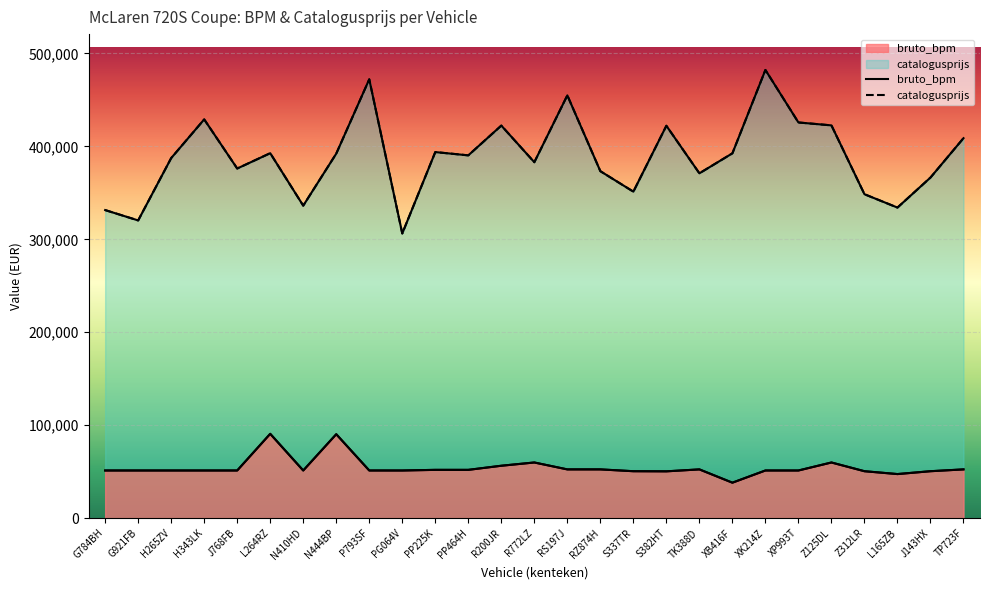

Reading right to left, list all the values displayed in this chart.

bruto_bpm: 52439	50482	47407	50482	59869	51258	51258	38143	52439	50348	50481	52439	52439	59869	56366	51940	51940	51249	51258	90297	51256	90726	51258	51258	51258	51258	51258
catalogusprijs: 408809	366449	334154	348511	422587	425710	482207	392514	371004	422160	351279	373309	454864	382948	422360	390330	393850	306285	472143	392180	336216	392655	376164	429021	387389	320317	331460